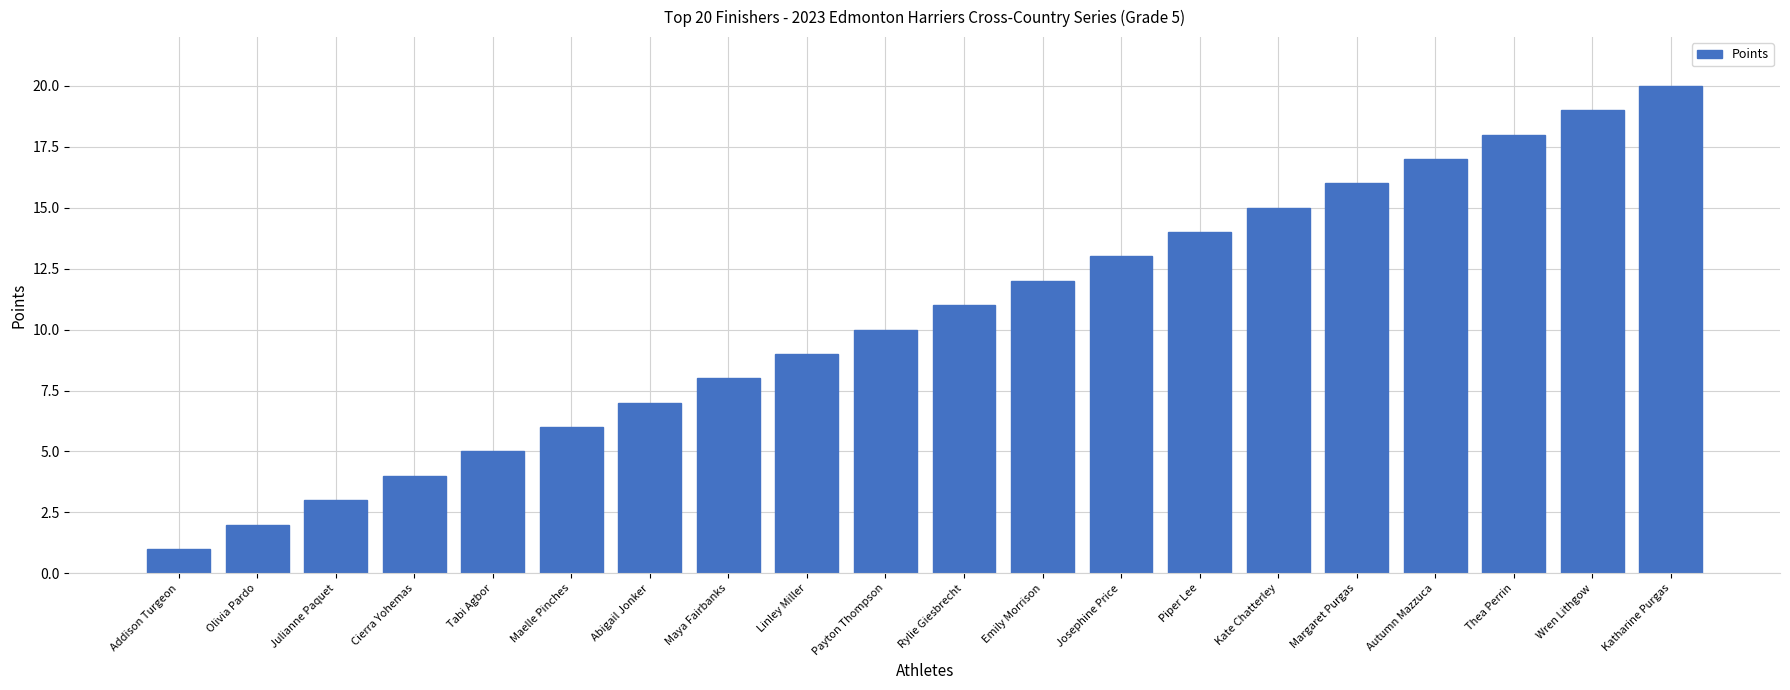

Are the bars horizontal?

No